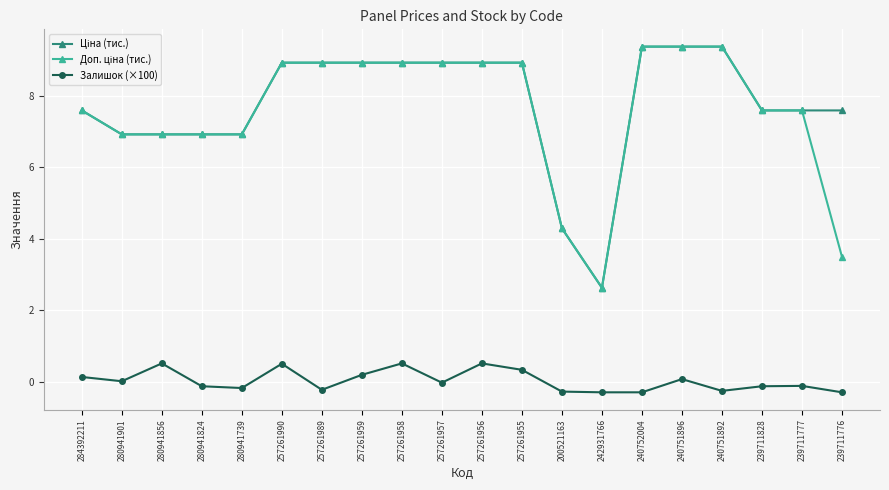

What is the greatest value displayed?

9.4